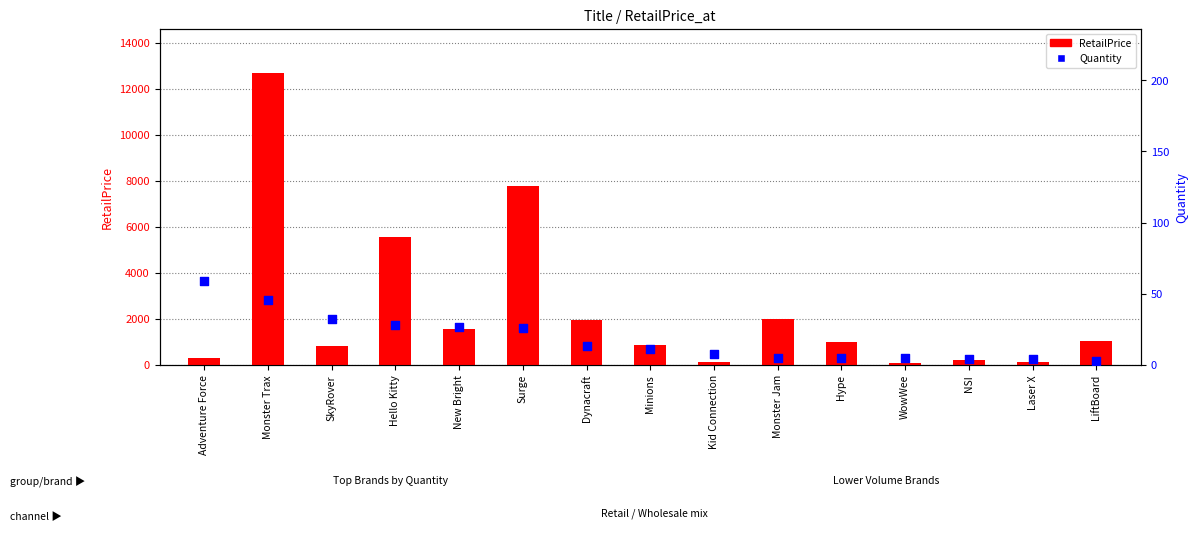

Which series has the largest total across all categories?

RetailPrice